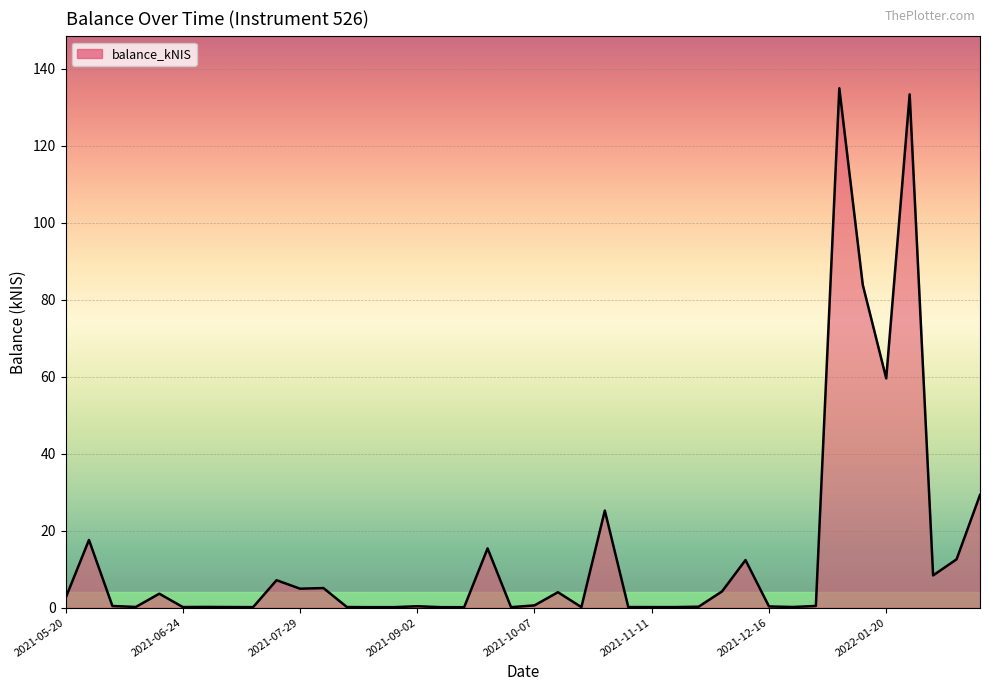

What is the maximum value shown in the chart?

134.9